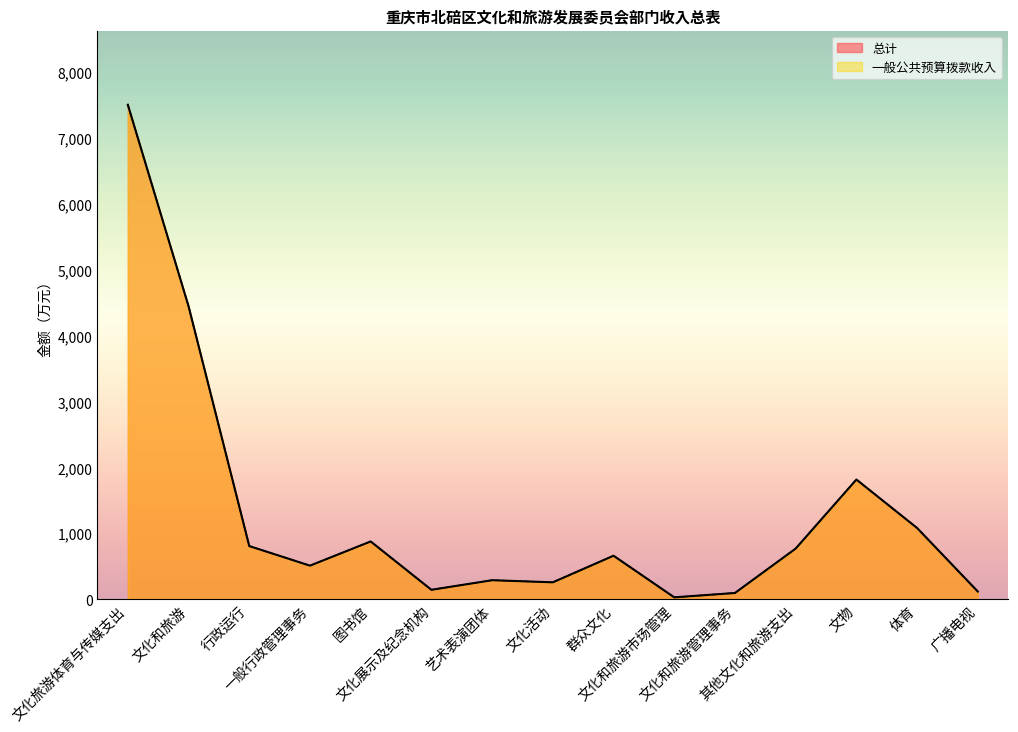

List the labels in order of 一般公共预算拨款收入 value, largest first.

文化旅游体育与传媒支出, 文化和旅游, 文物, 体育, 图书馆, 行政运行, 其他文化和旅游支出, 群众文化, 一般行政管理事务, 艺术表演团体, 文化活动, 文化展示及纪念机构, 广播电视, 文化和旅游管理事务, 文化和旅游市场管理